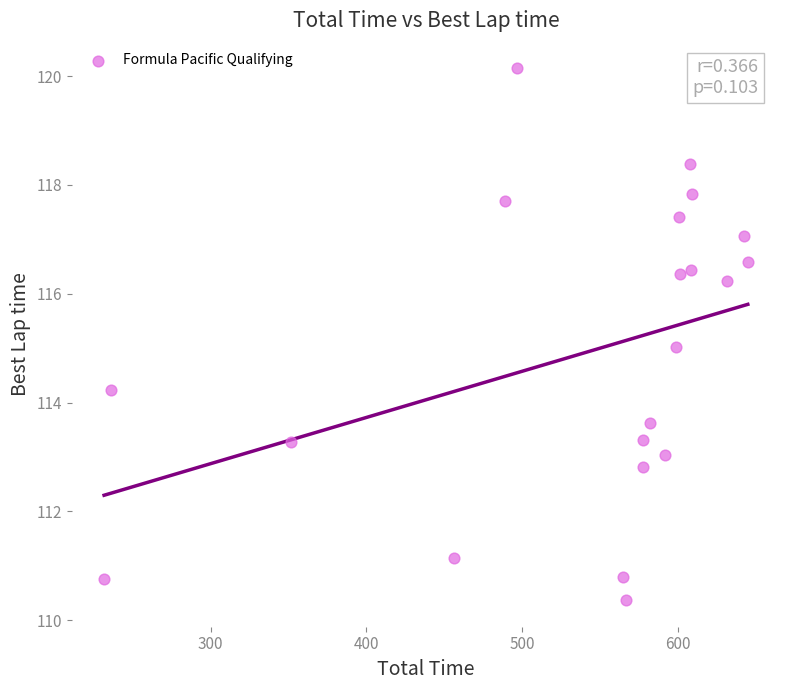

What is the range of X values (max minus min)?

413.3